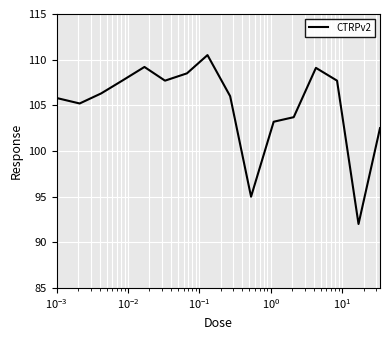

What is the smallest value displayed?

92.0